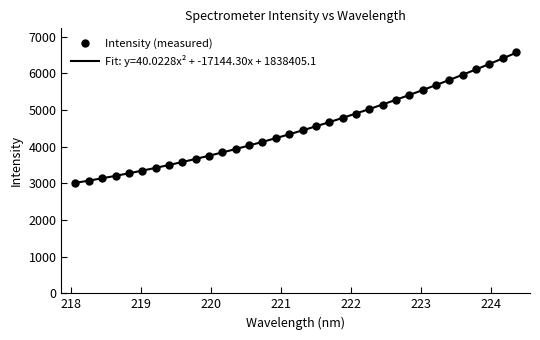

How many data points are above 4445?

17